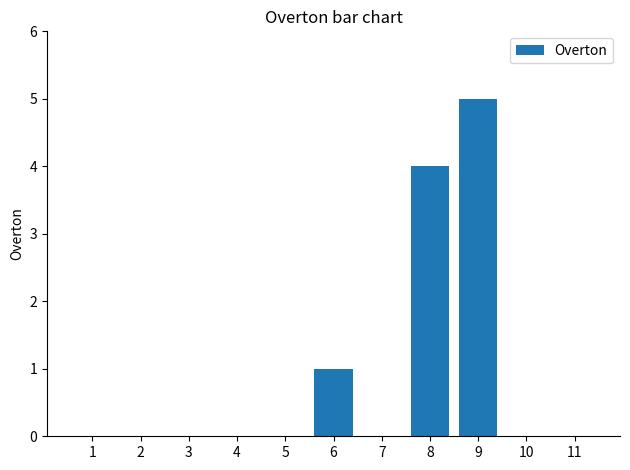

Read the value at 6.

1